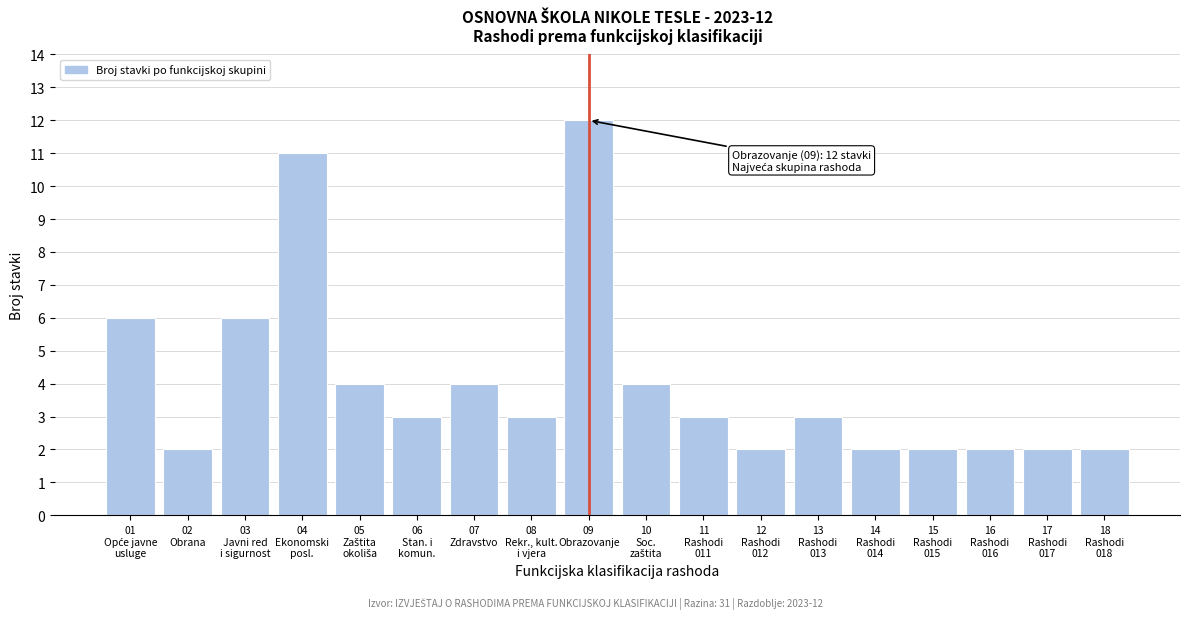

Reading right to left, transcribe all the data shown in this chart.

2	2	2	2	2	3	2	3	4	12	3	4	3	4	11	6	2	6